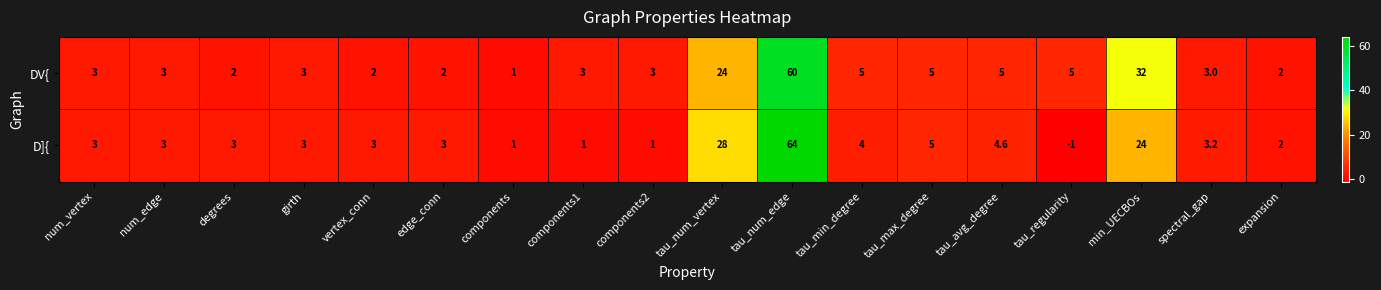

What is the sum of the D]{ values at min_UECBOs and spectral_gap?

27.2